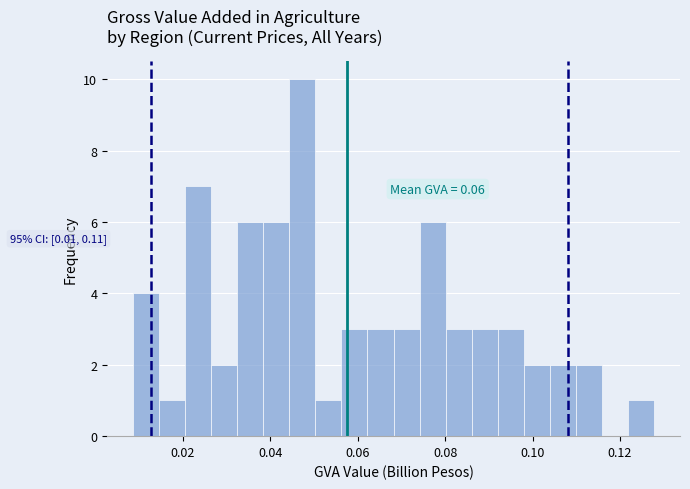

Read against the x-axis, roughly where is the centre of the tallest bar?

0.048